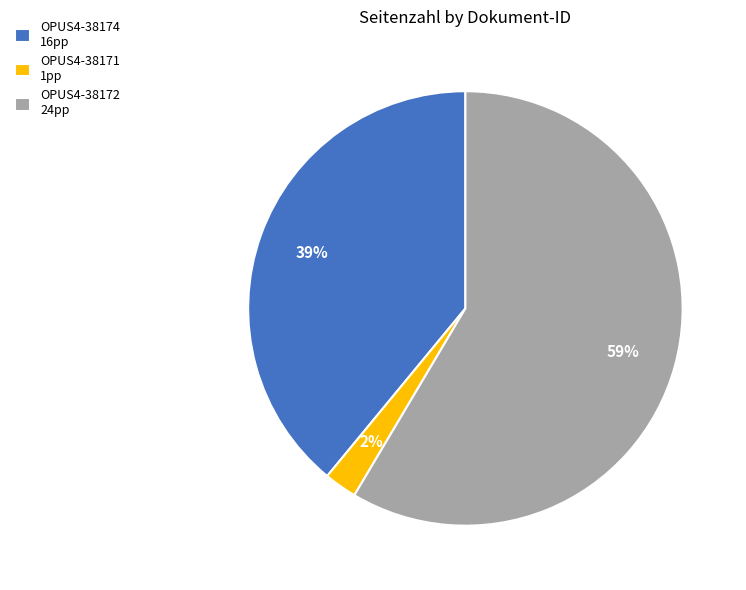

How many slices are in this pie chart?

3